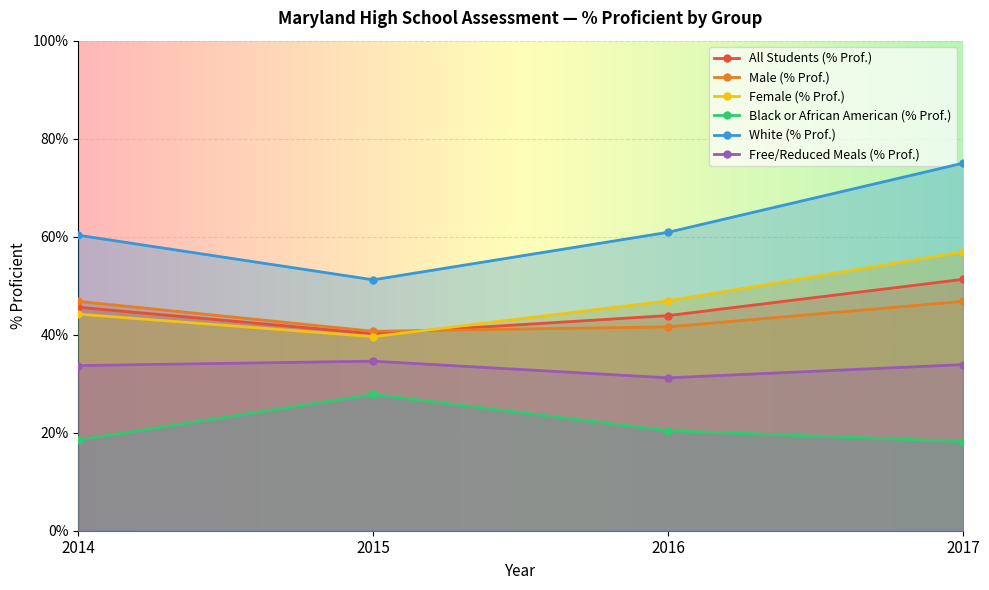

Where is the first local minimum for Free/Reduced Meals (% Prof.)?

2016